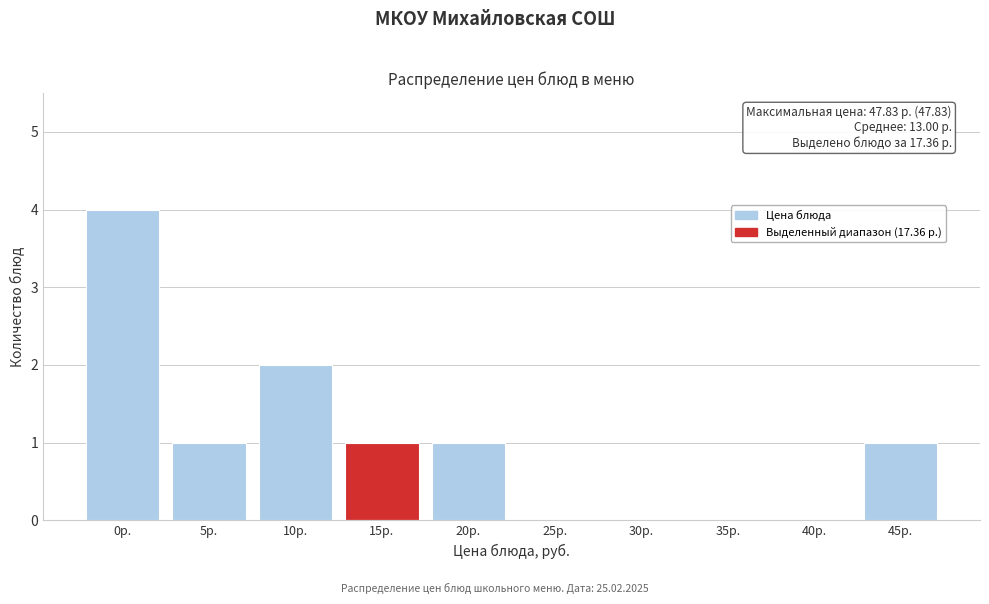

Reading left to right, what are all the values shown in this chart?

0р.=4	5р.=1	10р.=2	15р.=1	20р.=1	25р.=0	30р.=0	35р.=0	40р.=0	45р.=1